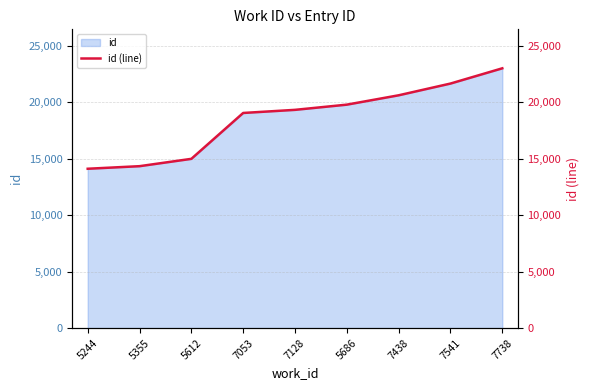

Reading right to left, extract all data points from this chart.

7738=23021	7541=21670	7438=20630	5686=19801	7128=19340	7053=19064	5612=14999	5355=14349	5244=14121